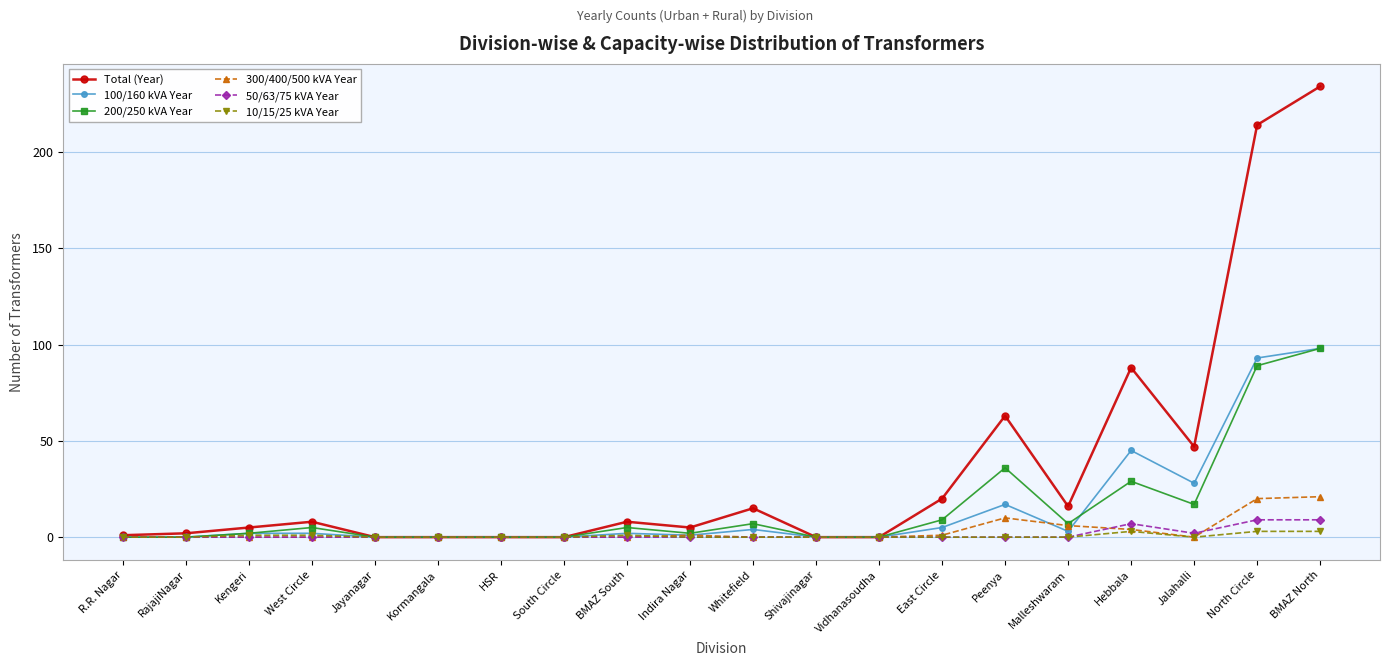

Between West Circle and Malleshwaram, which series saw the biggest shift?

Total (Year)